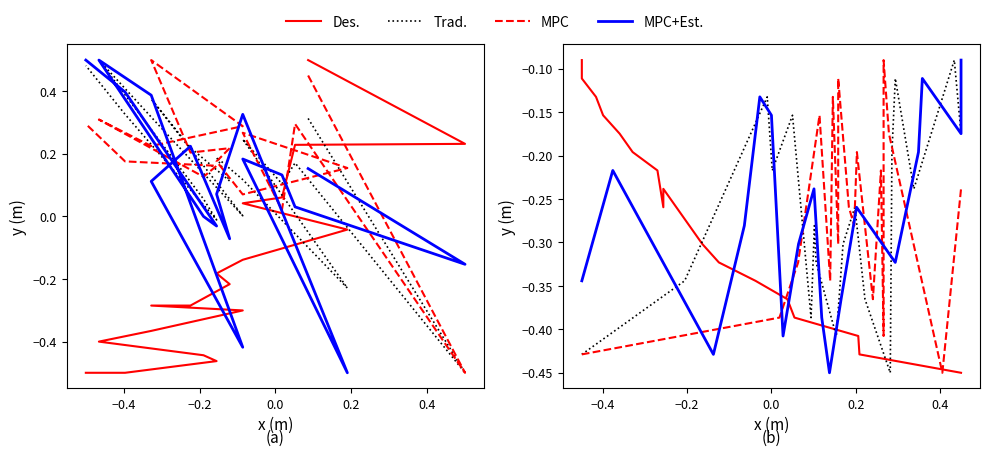

True or false: Trad. and MPC+Est. intersect in this chart.

True